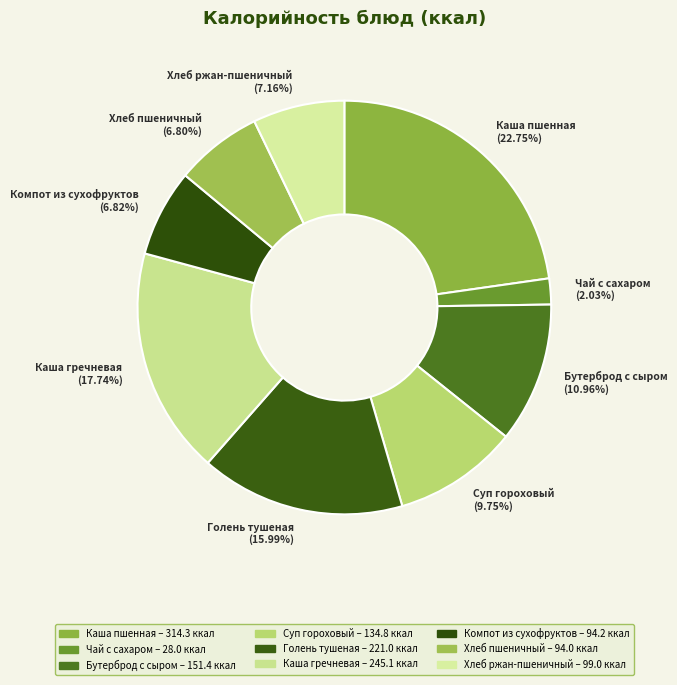

How many segments does this pie chart have?

9